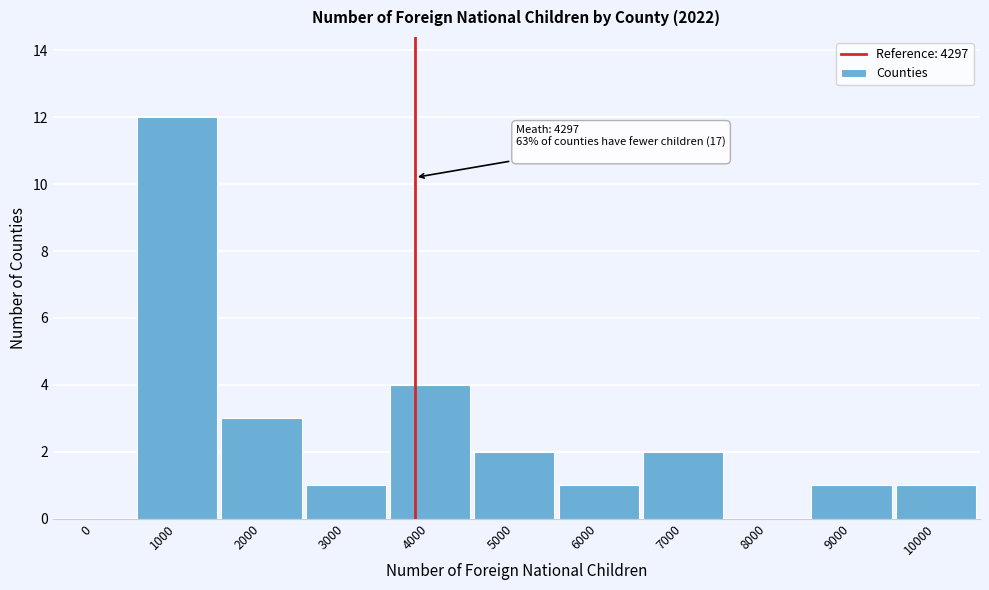

Reading left to right, list all the values displayed in this chart.

0=0	1000=12	2000=3	3000=1	4000=4	5000=2	6000=1	7000=2	8000=0	9000=1	10000=1